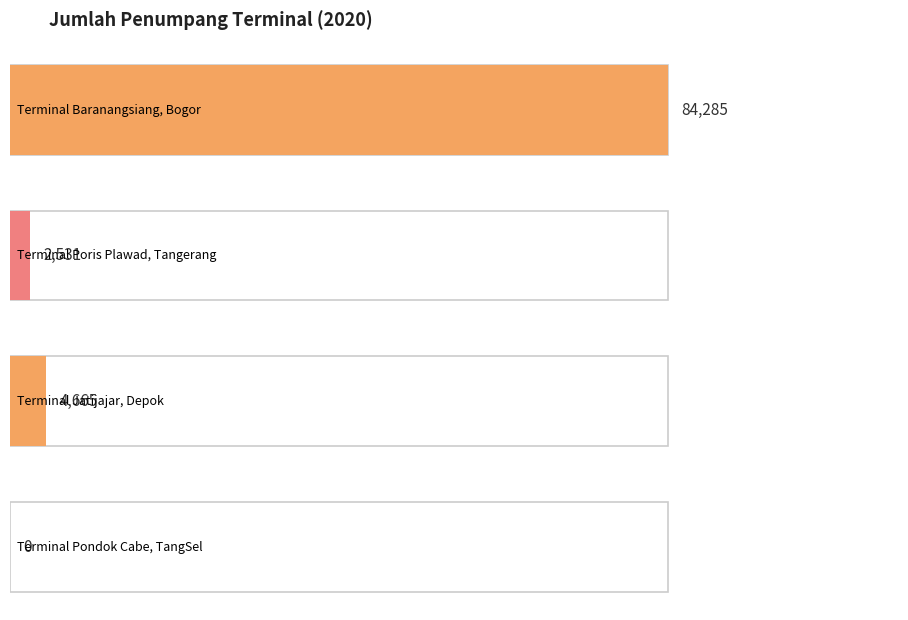

What is the change in value from Terminal Poris Plawad, Tangerang to Terminal Pondok Cabe, TangSel?

-2531